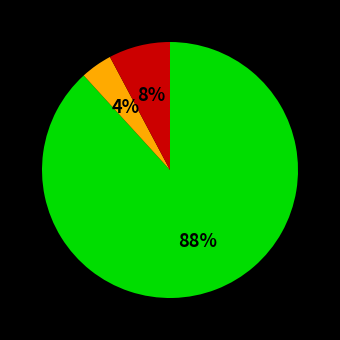

Does any single category account for the majority?

Yes